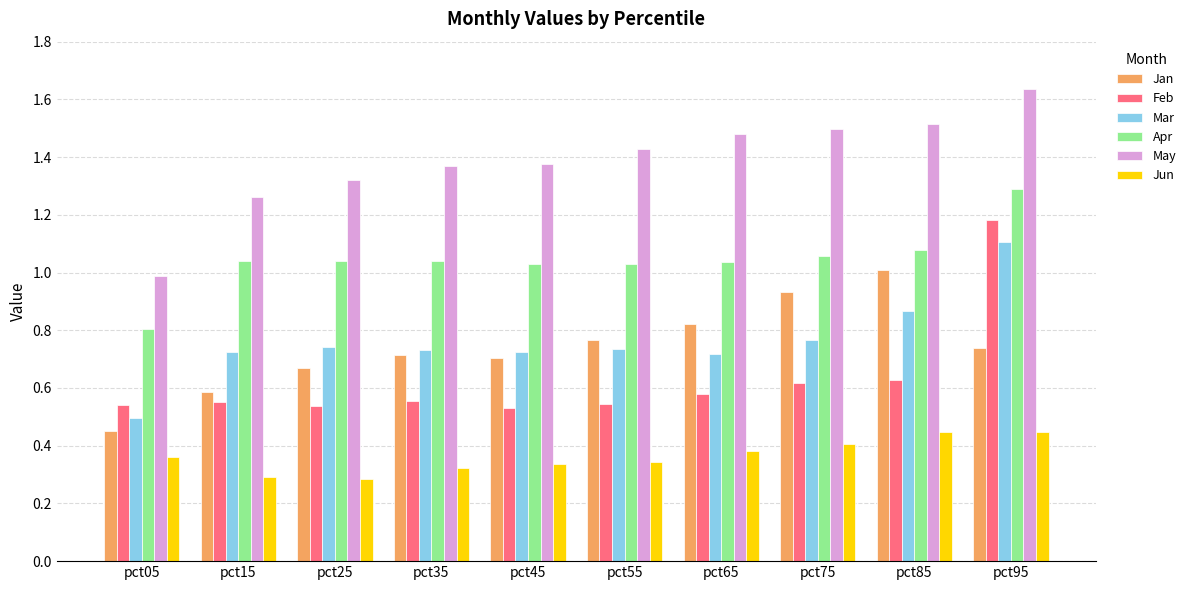

Where is Jan nearest to the value 0?

pct05